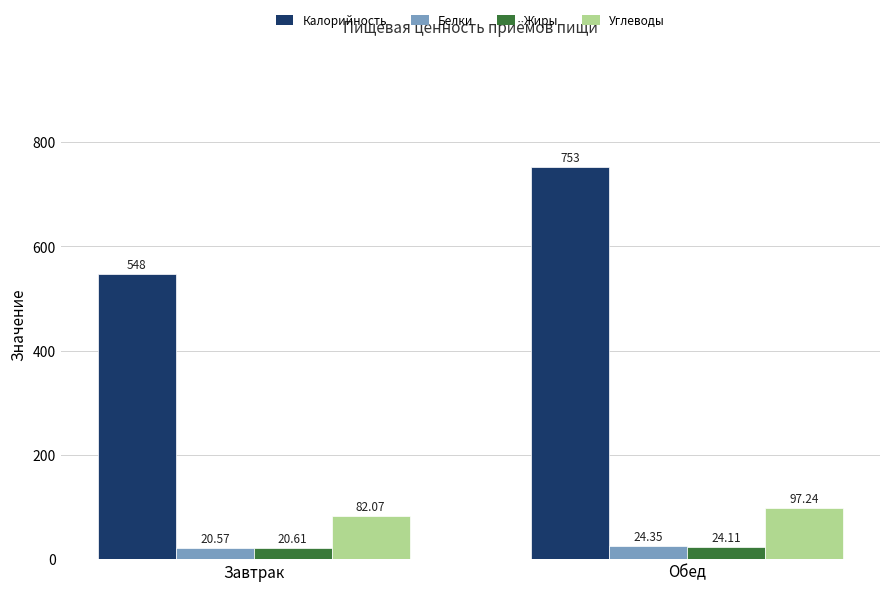

What is the value of the Калорийность bar at the 1st from the left?

548.0